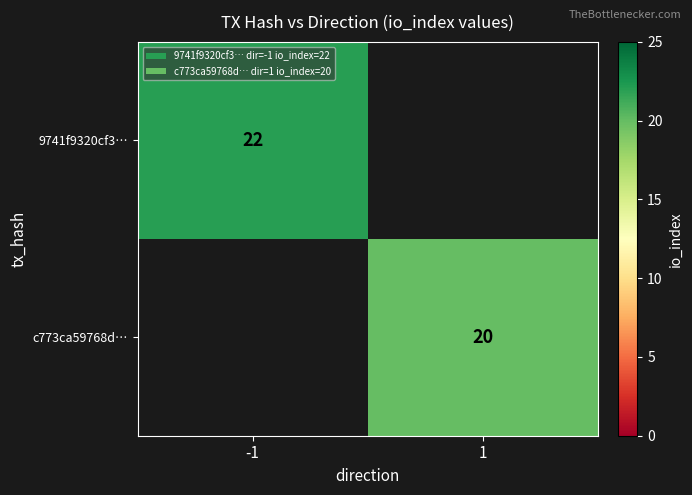

Is it true that 9741f9320cf3… equals 31 at -1?

False